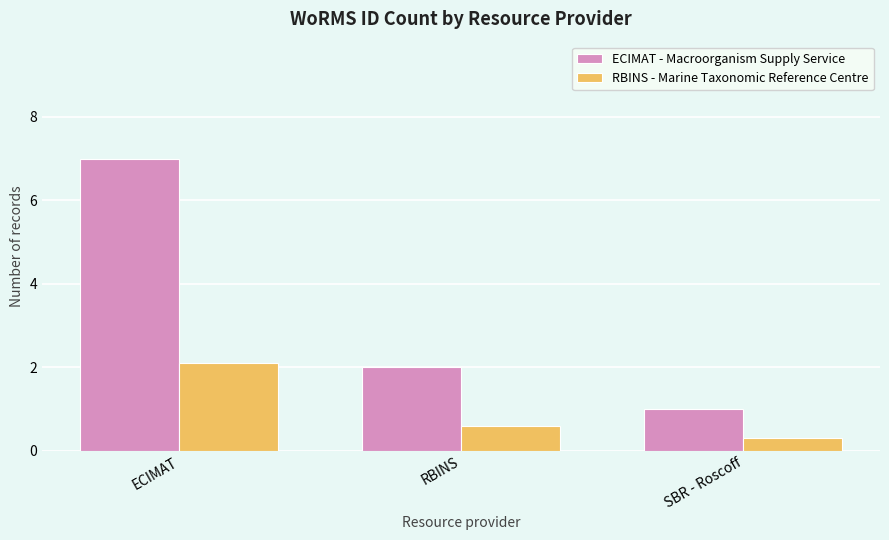

Reading right to left, extract all data points from this chart.

ECIMAT - Macroorganism Supply Service: 1.0	2.0	7.0
RBINS - Marine Taxonomic Reference Centre: 0.3	0.6	2.1